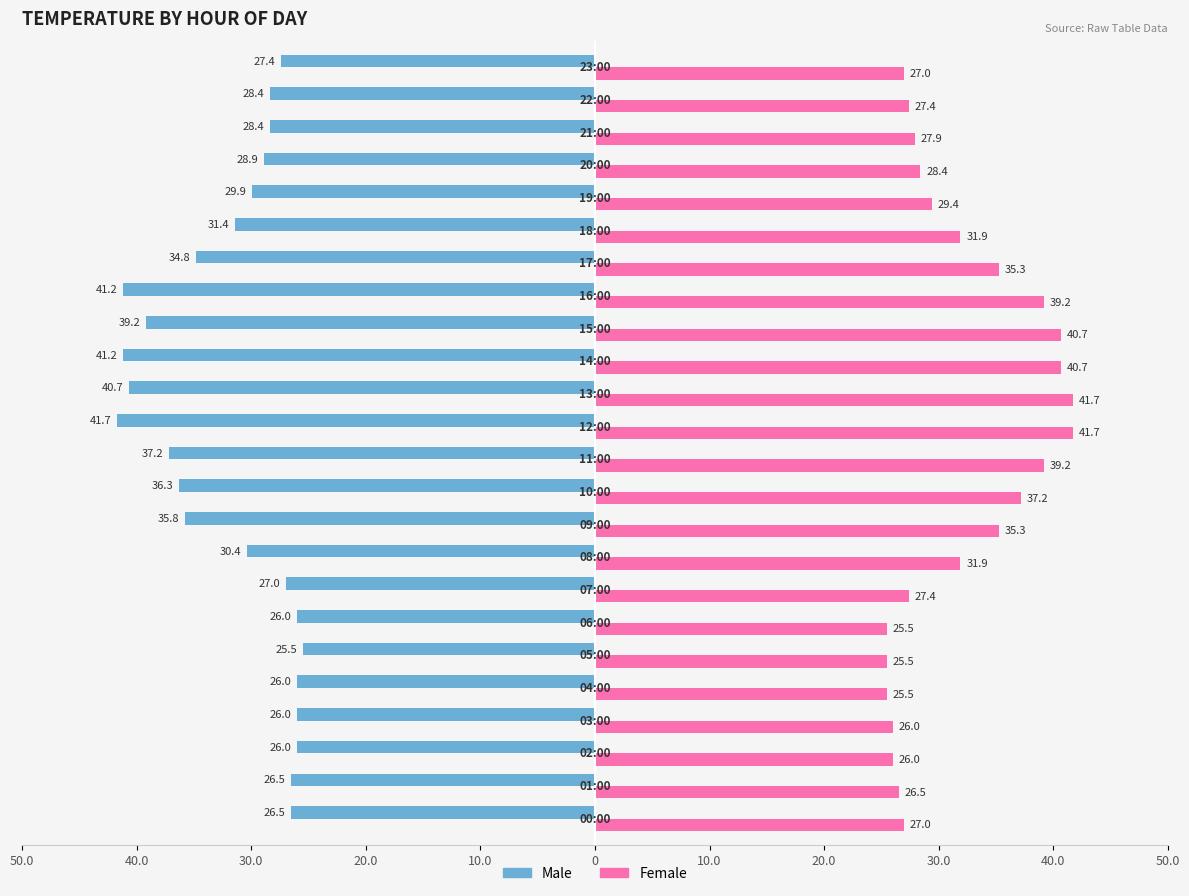

What is the maximum value shown in the chart?

41.7